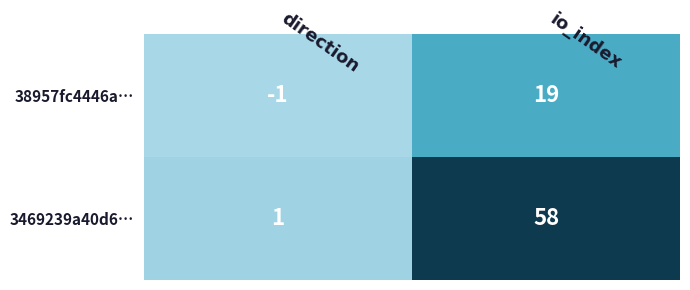

Between direction and io_index, which series saw the biggest shift?

3469239a40d6…